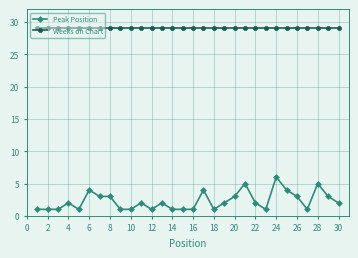

List the series in order of their overall mean, lowest first.

Peak Position, Weeks on Chart